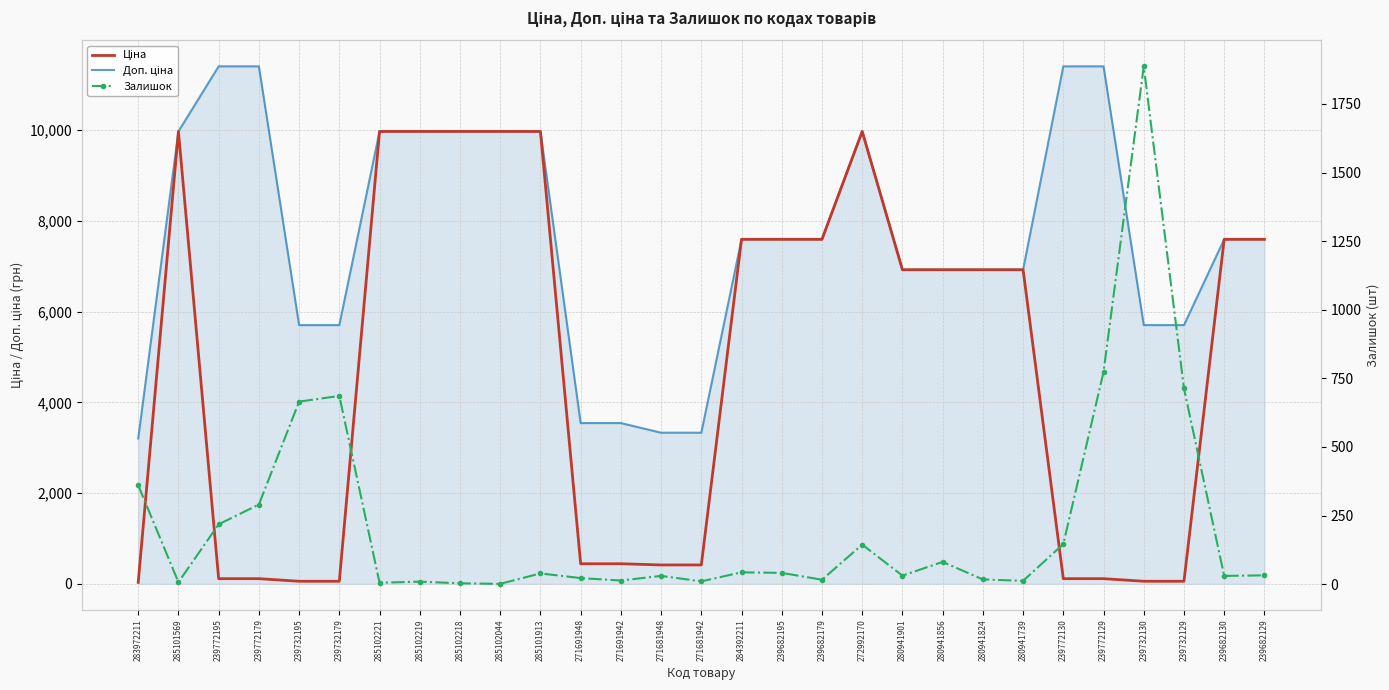

Rank the series by their average value, from highest to lowest.

Доп. ціна, Ціна, Залишок